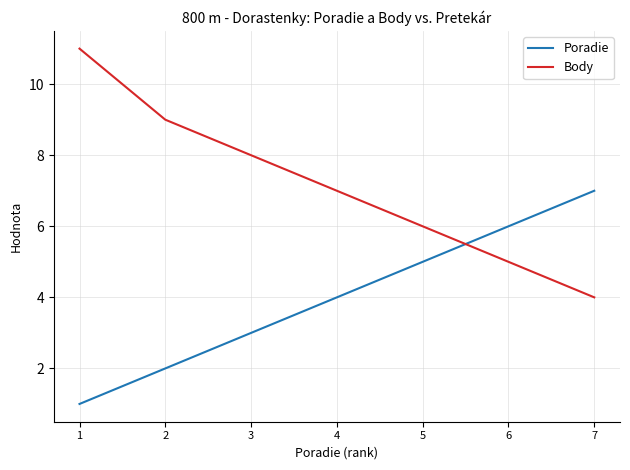

True or false: Poradie and Body cross at least once.

True